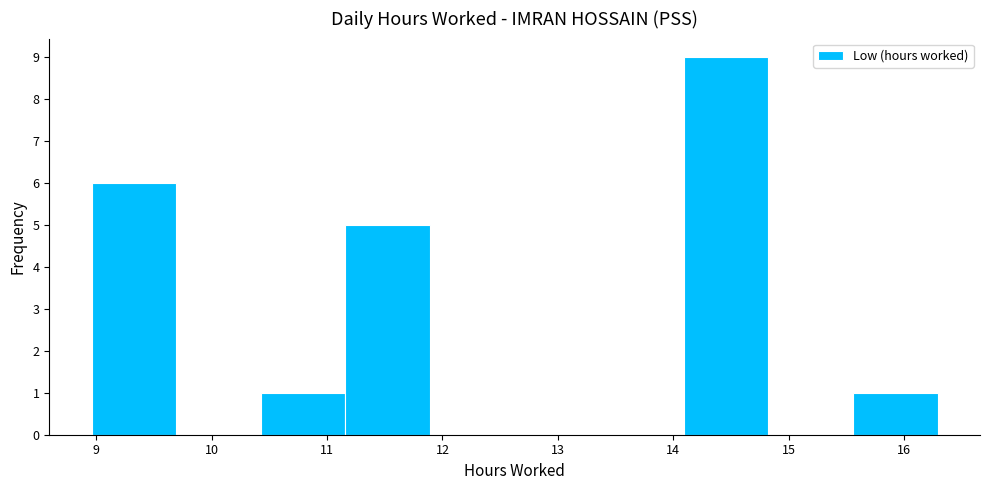

Over which range of the x-axis is the bar tallest?

14.1 to 14.8